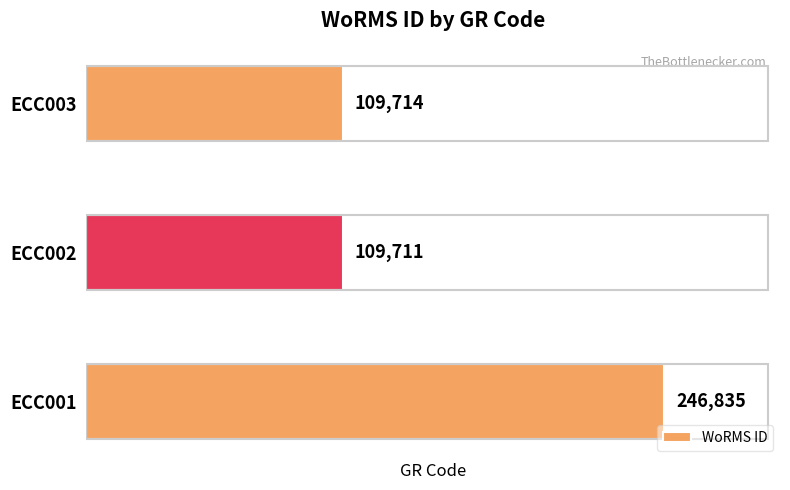

List the labels in order of value, smallest first.

ECC002, ECC003, ECC001